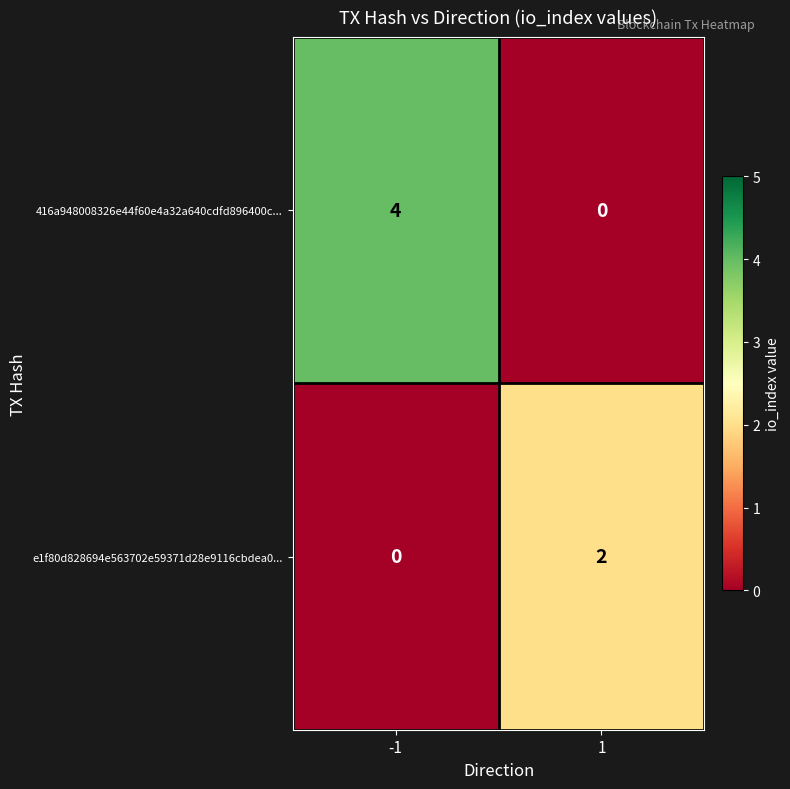

Between -1 and 1, which series saw the biggest shift?

416a948008326e44f60e4a32a640cdfd896400c...